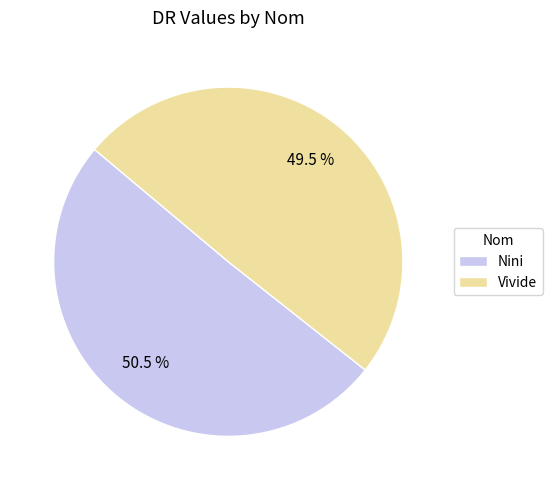

Combined, do Vivide and Nini account for over 50%?

Yes